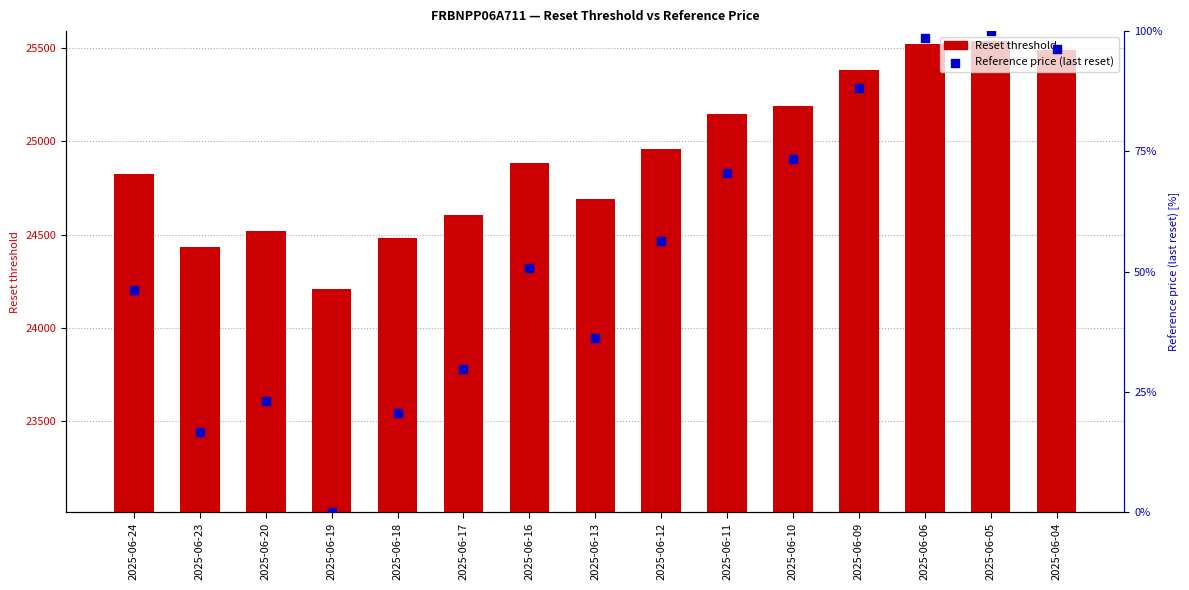

Which series contains the highest Y value?

Reset threshold